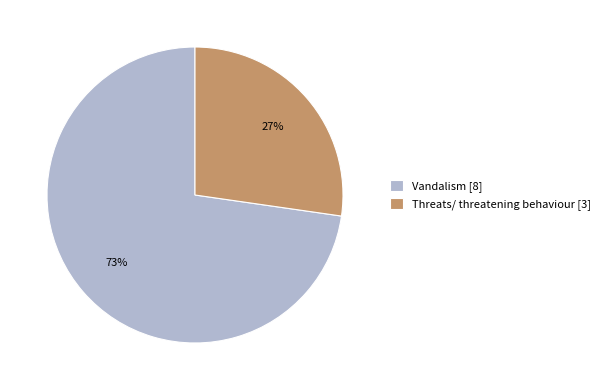

Which slice is the largest?

Vandalism